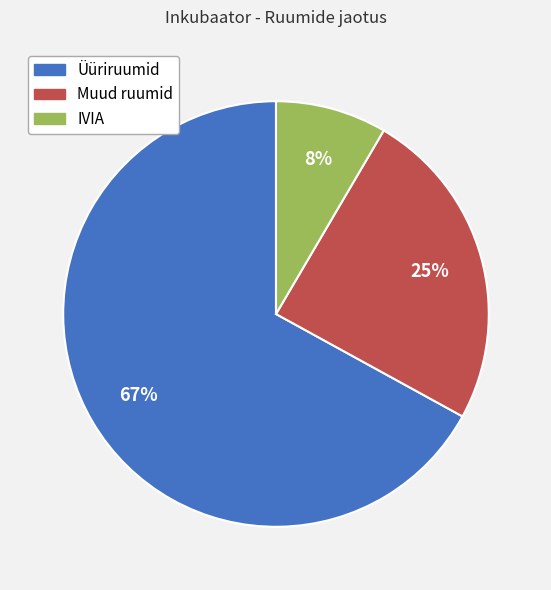

Between IVIA and Üüriruumid, which is larger?

Üüriruumid